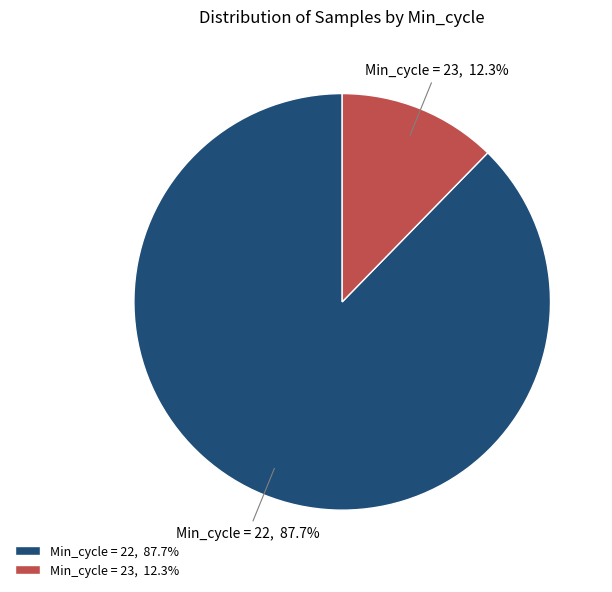

How many segments does this pie chart have?

2